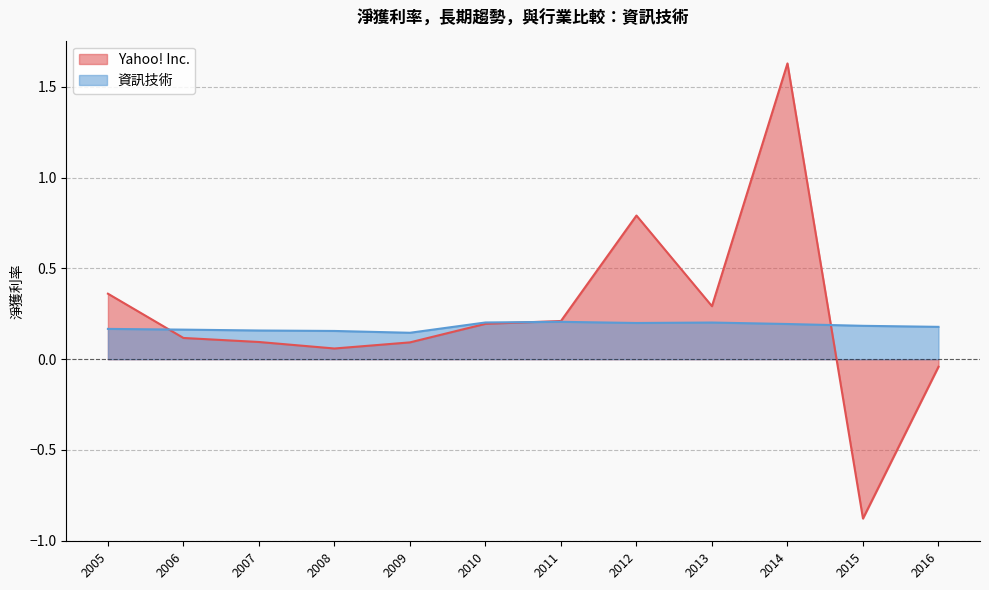

What is the difference between the maximum and minimum values in the 資訊技術 series?

0.1